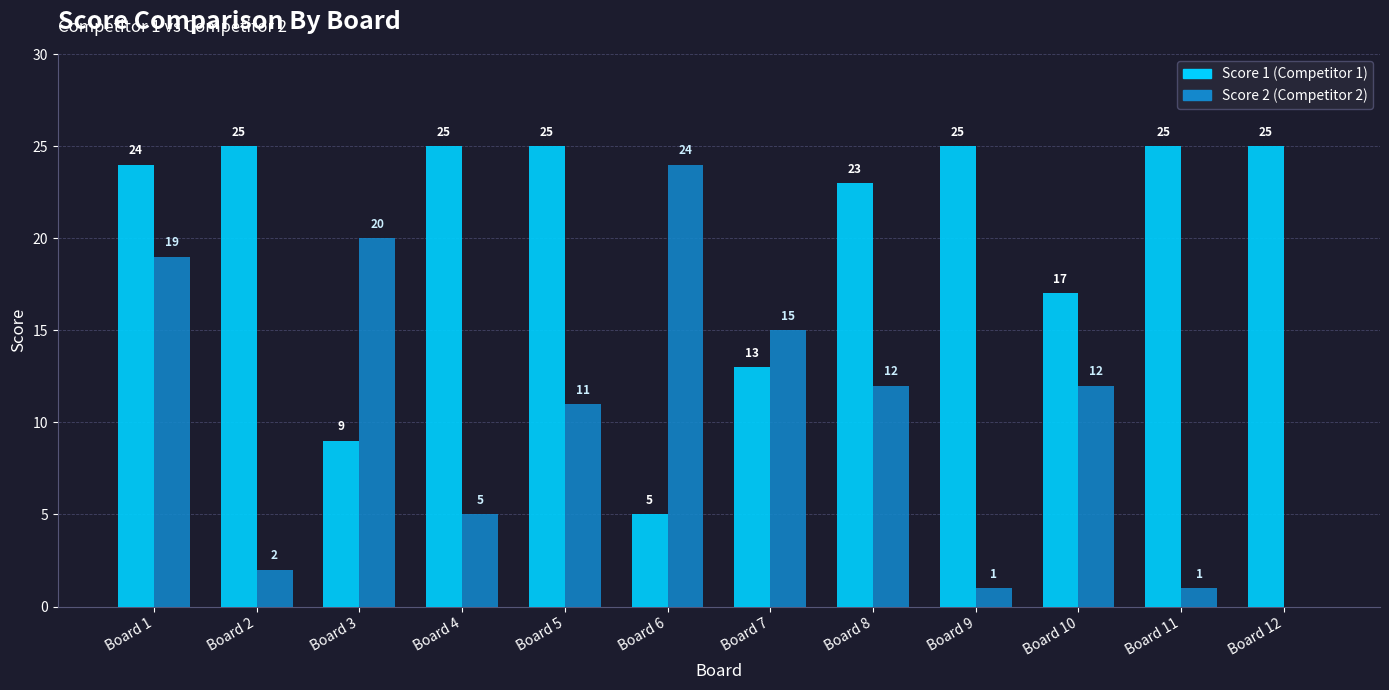

What is the greatest value displayed?

25